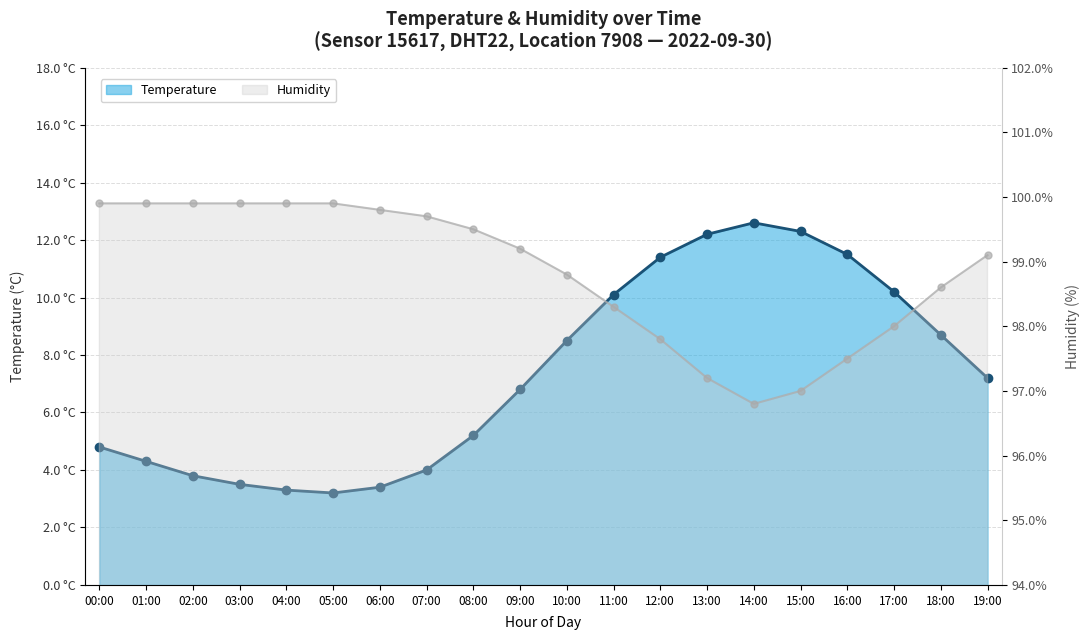

Reading left to right, extract all data points from this chart.

temperature: 4.8	4.3	3.8	3.5	3.3	3.2	3.4	4.0	5.2	6.8	8.5	10.1	11.4	12.2	12.6	12.3	11.5	10.2	8.7	7.2
humidity: 99.9	99.9	99.9	99.9	99.9	99.9	99.8	99.7	99.5	99.2	98.8	98.3	97.8	97.2	96.8	97.0	97.5	98.0	98.6	99.1